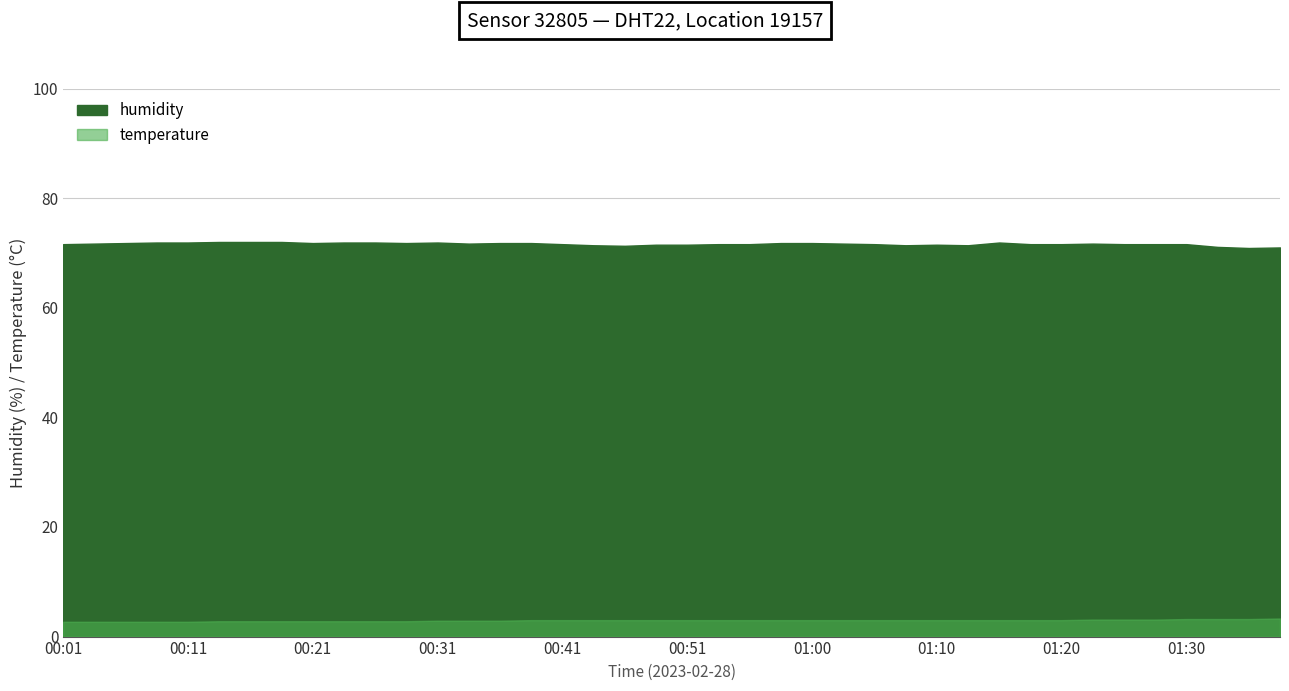

What is the label of the 4th point from the right?

01:30